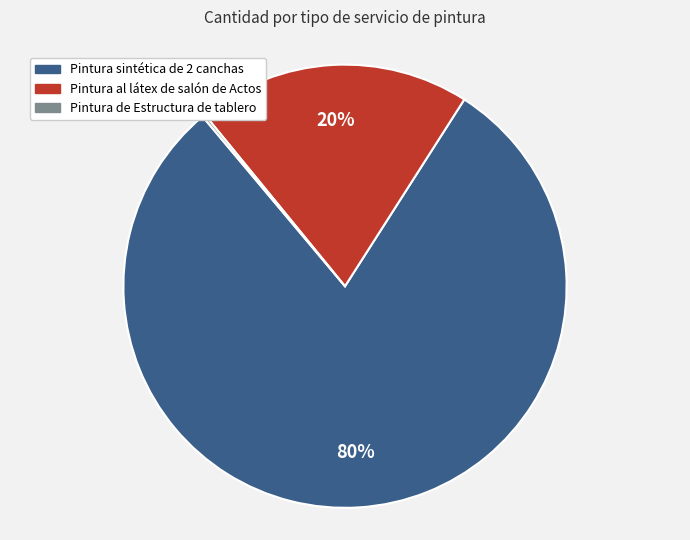

To the nearest percent, what is the average slice percentage?

33%